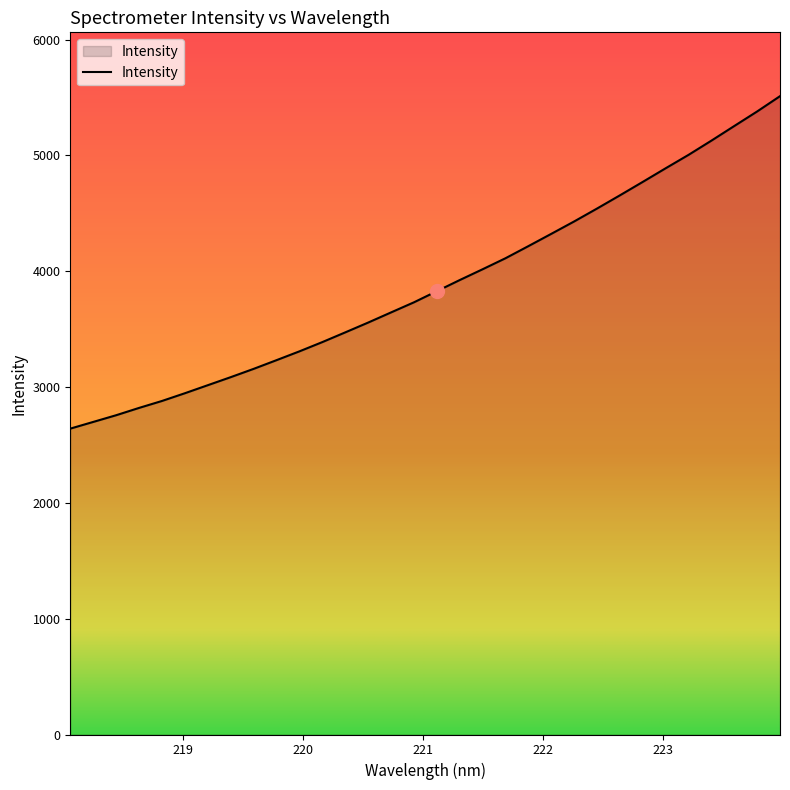

What is the smallest value displayed?

2640.8